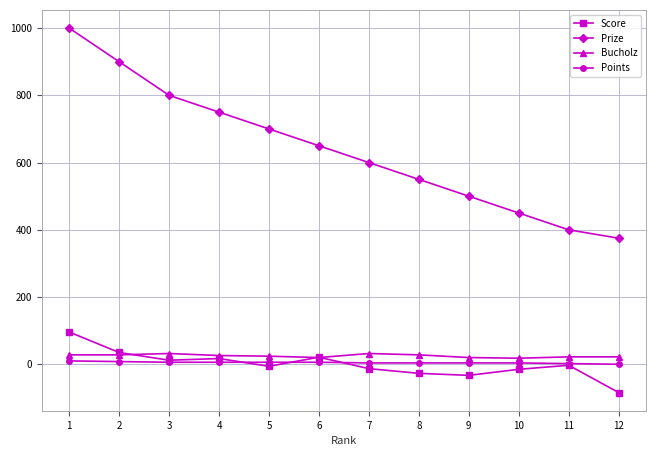

True or false: Bucholz and Prize intersect in this chart.

False